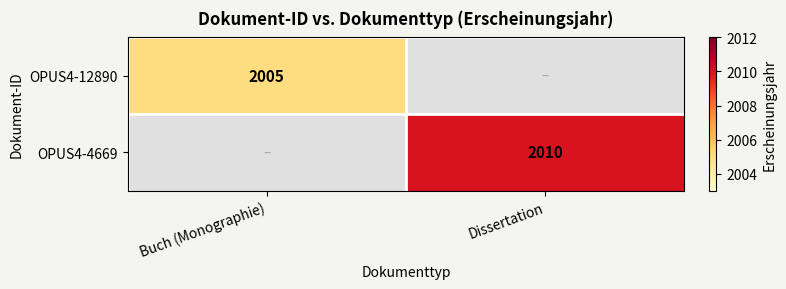

At how many categories does at least one series exceed 283?

2